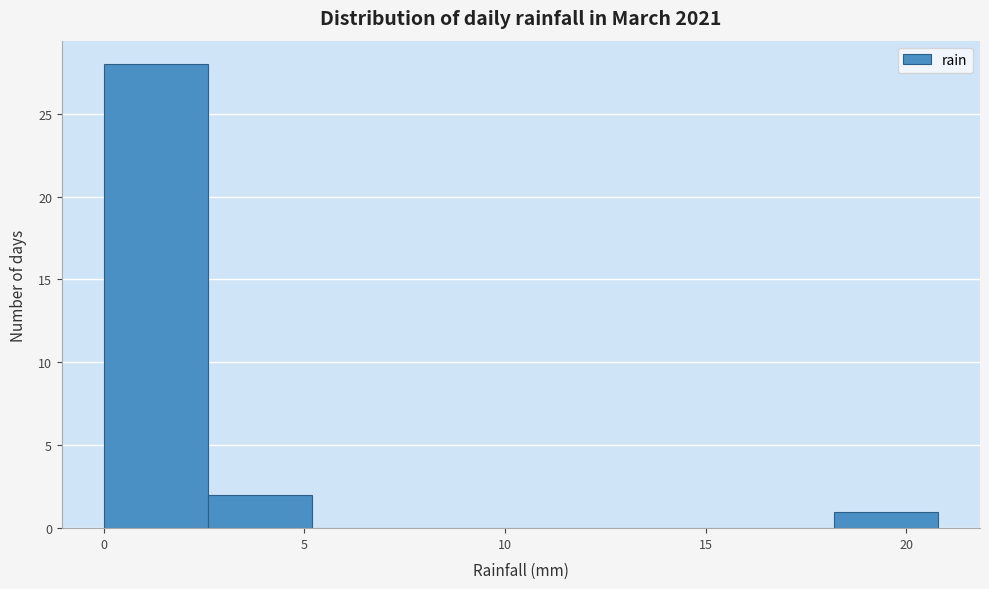

Reading left to right, transcribe this chart: for each bar, give the range it covers on the x-axis and its height. Neither the bar edges nor the heights are printed on the chart, so give them approximately, as read against the axes.

0.0 to 2.6: 28
2.6 to 5.2: 2
5.2 to 7.8: 0
7.8 to 10.4: 0
10.4 to 13.0: 0
13.0 to 15.6: 0
15.6 to 18.2: 0
18.2 to 20.8: 1